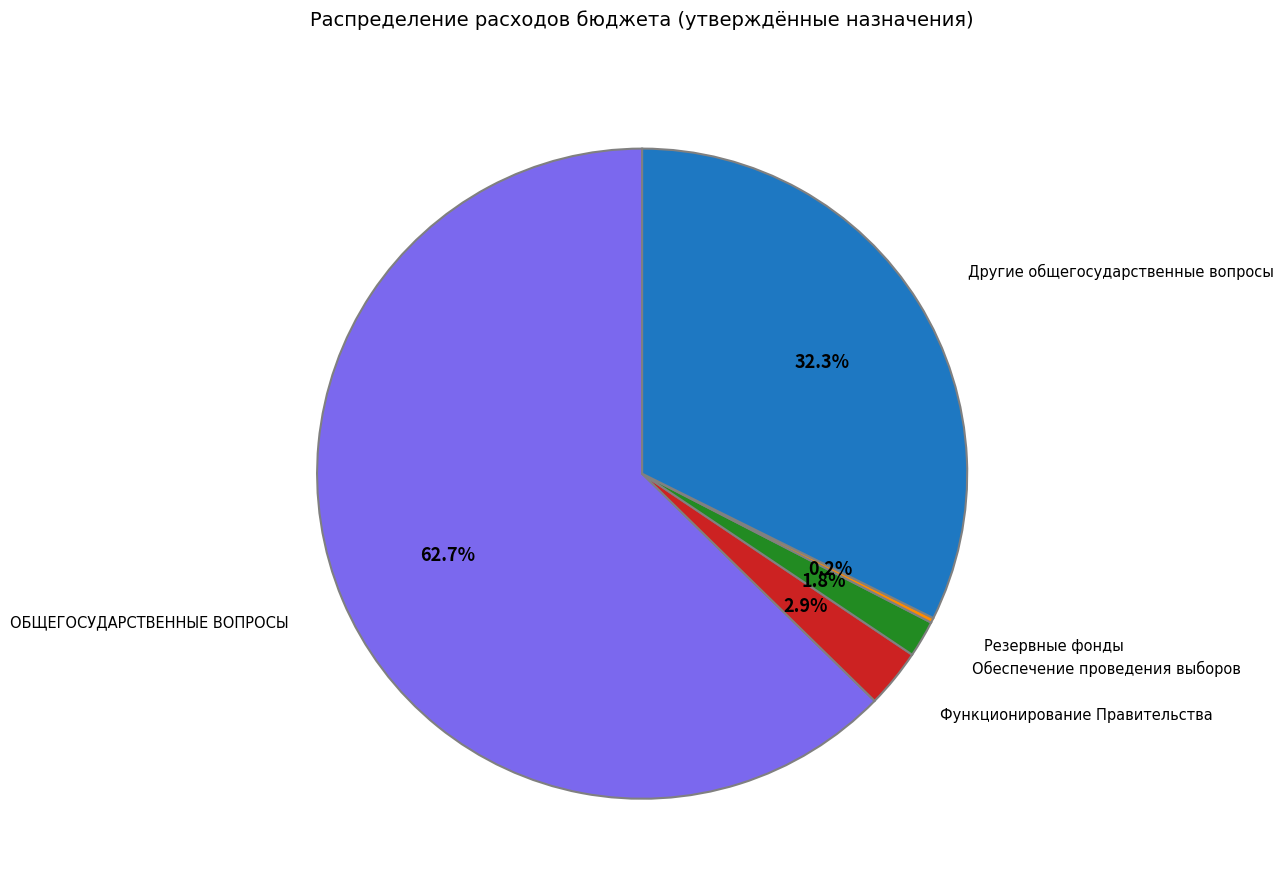

What percentage is NOT represented by Обеспечение проведения выборов?

98.2%